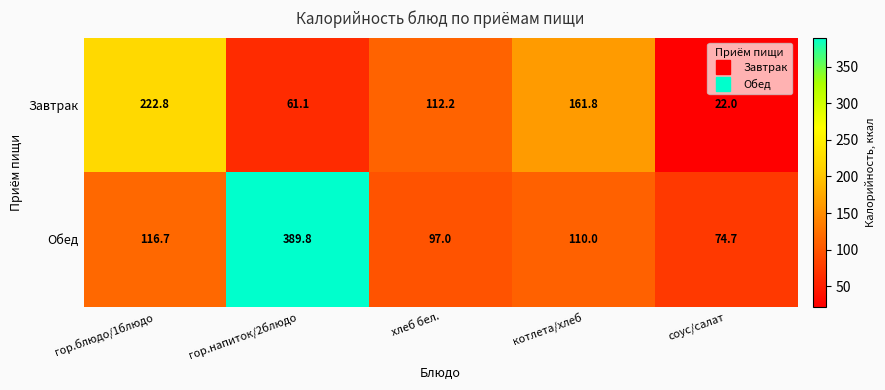

Rank the series by their average value, from lowest to highest.

Завтрак, Обед